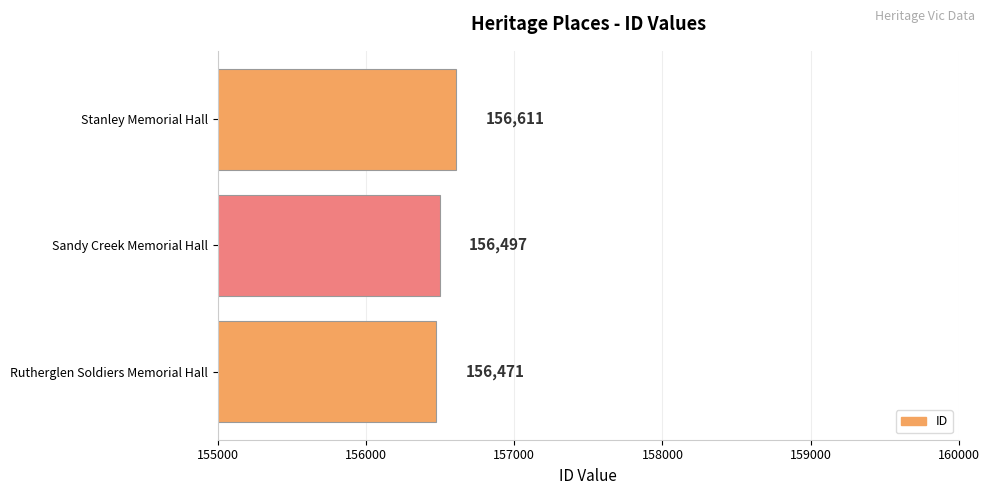

Count the values in the range 156471 to 156611.

3